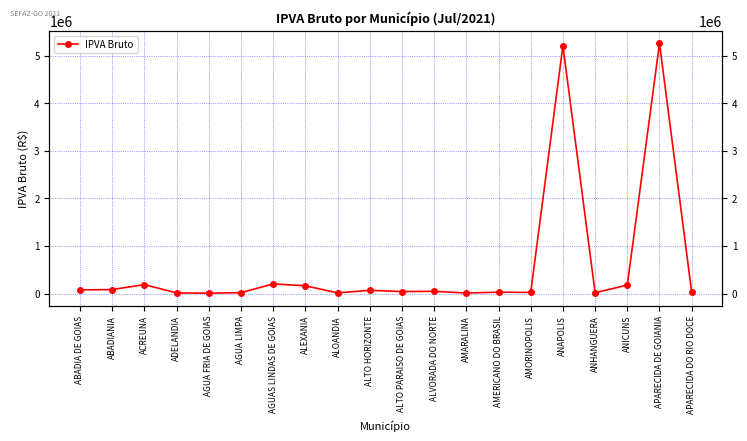

Is it true that the value at ALVORADA DO NORTE is 47221.2?

True